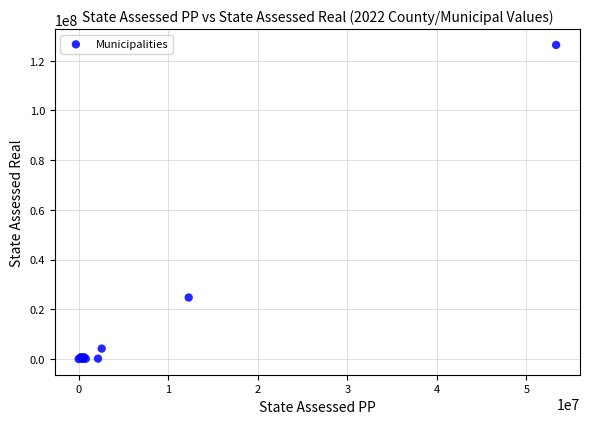

What Y value in the scatter plot is closest to 63172005?

24746546